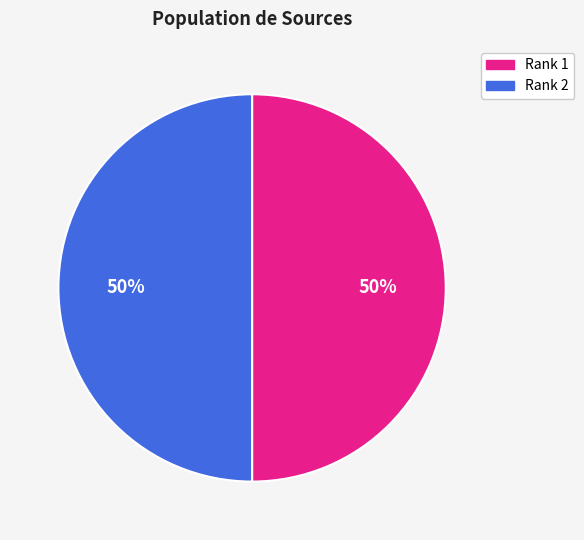

True or false: Rank 1 accounts for 40% of the total.

False